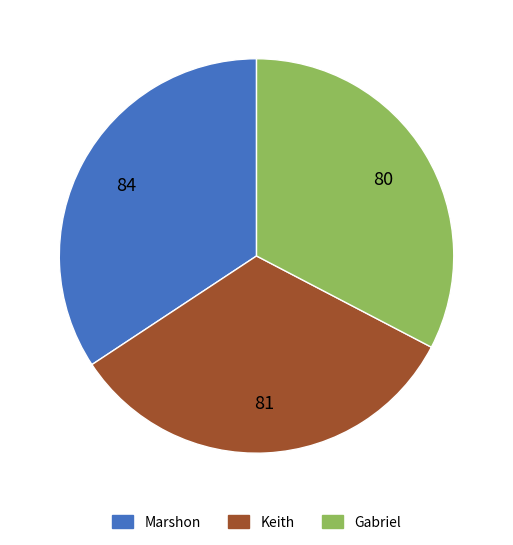

Which has a higher value, Keith or Marshon?

Marshon